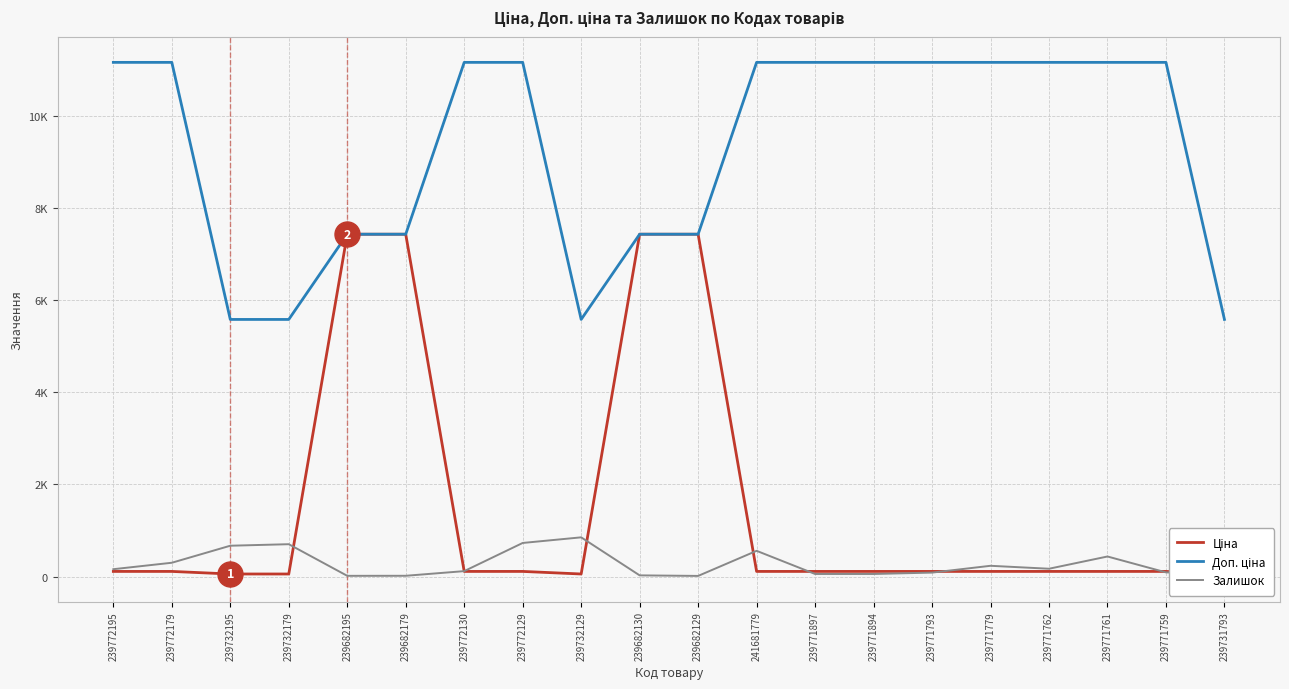

Is this an area chart (filled region under the line)?

No